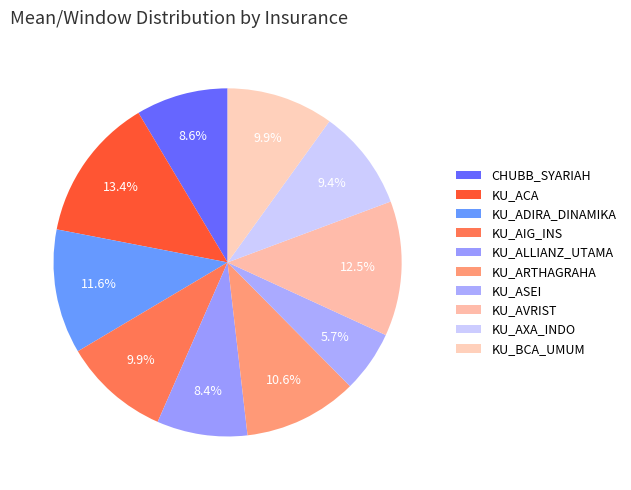

To the nearest percent, what portion does KU_AXA_INDO represent?

9%